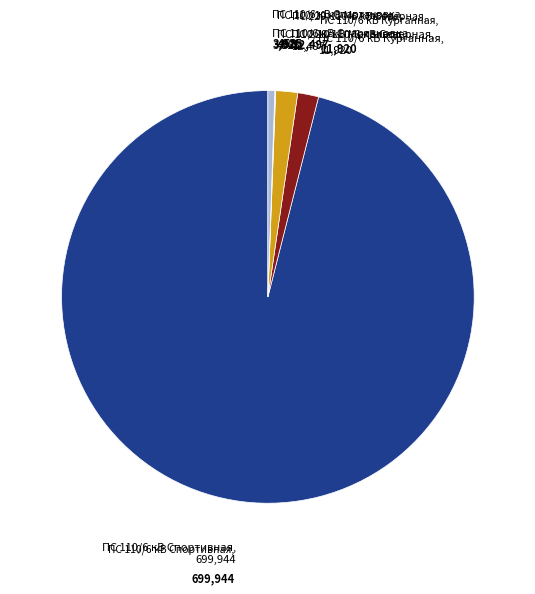

Is there a majority slice in this chart?

Yes